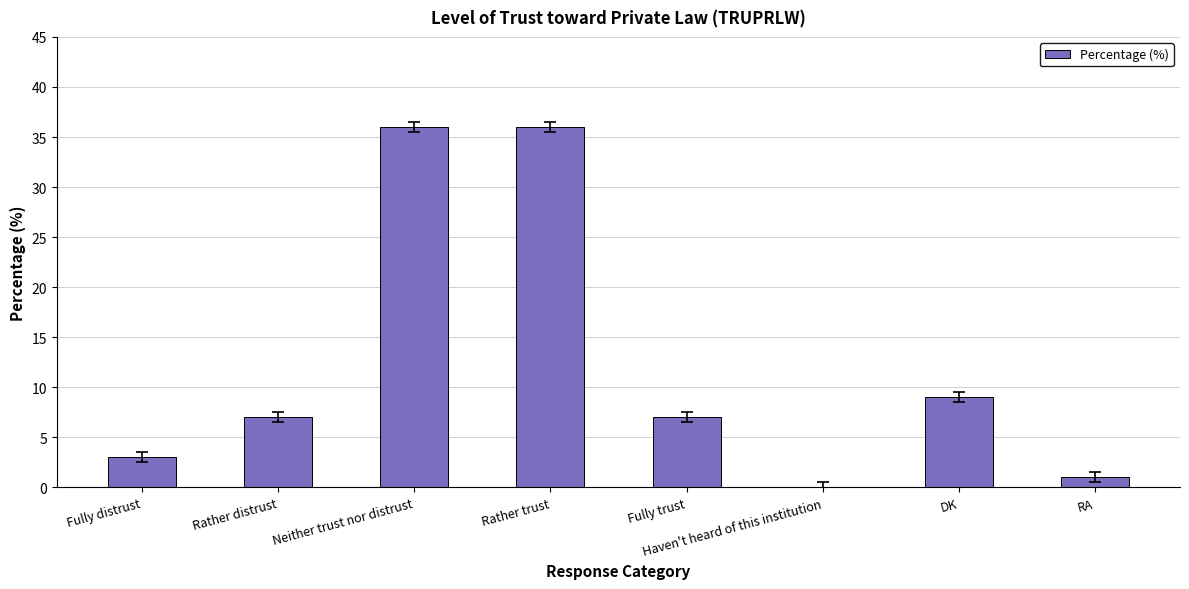

Which has a higher value, DK or Neither trust nor distrust?

Neither trust nor distrust